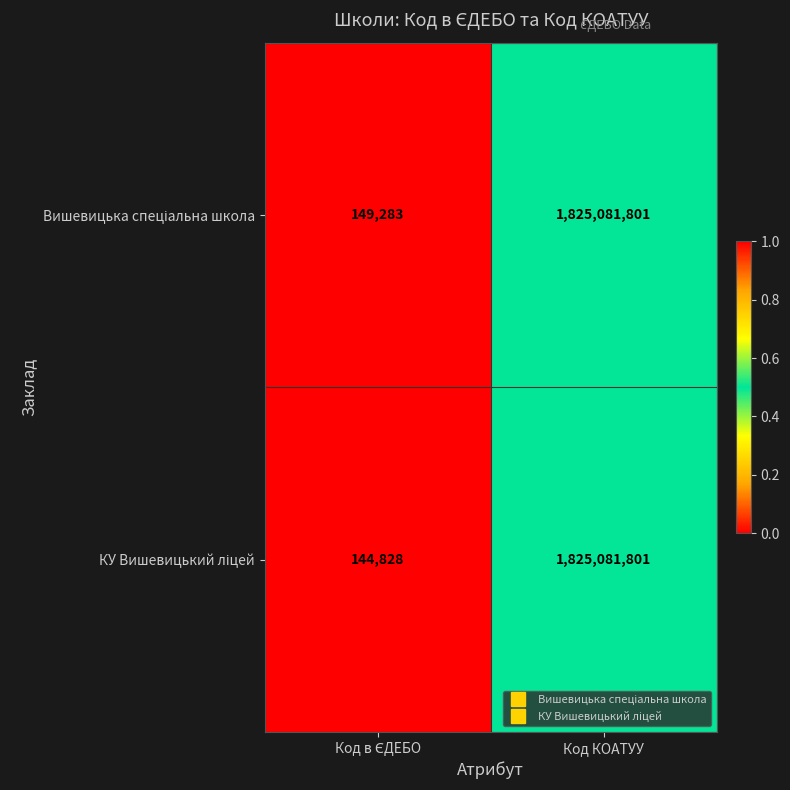

At which category is the sum across all series the highest?

Код КОАТУУ